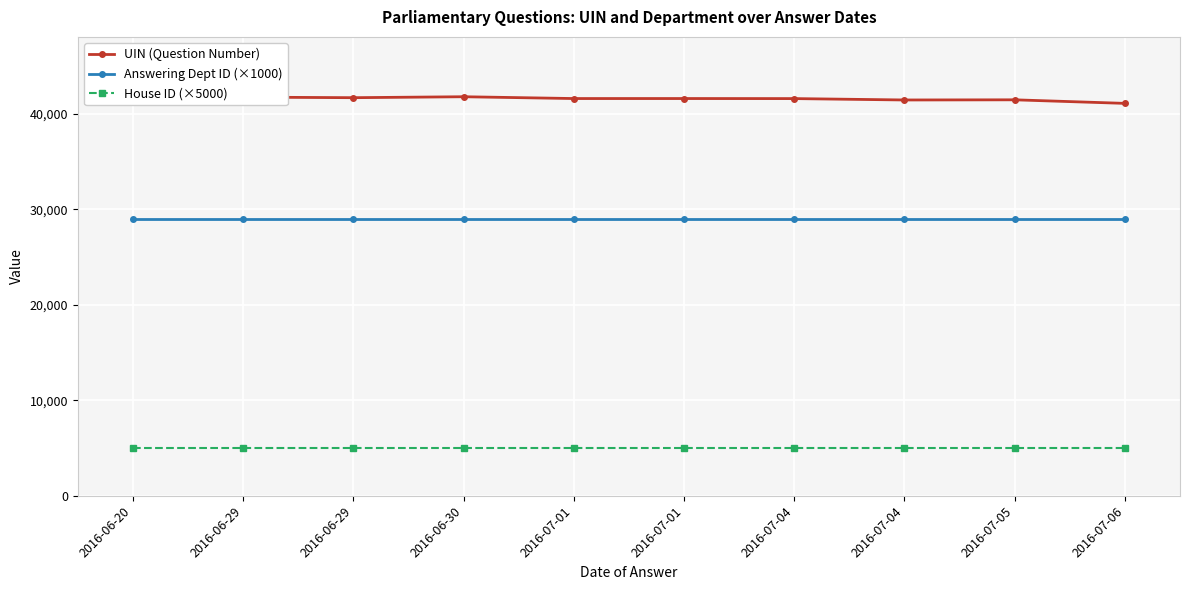

At which label is House ID (×5000) closest to 5000?

2016-06-20